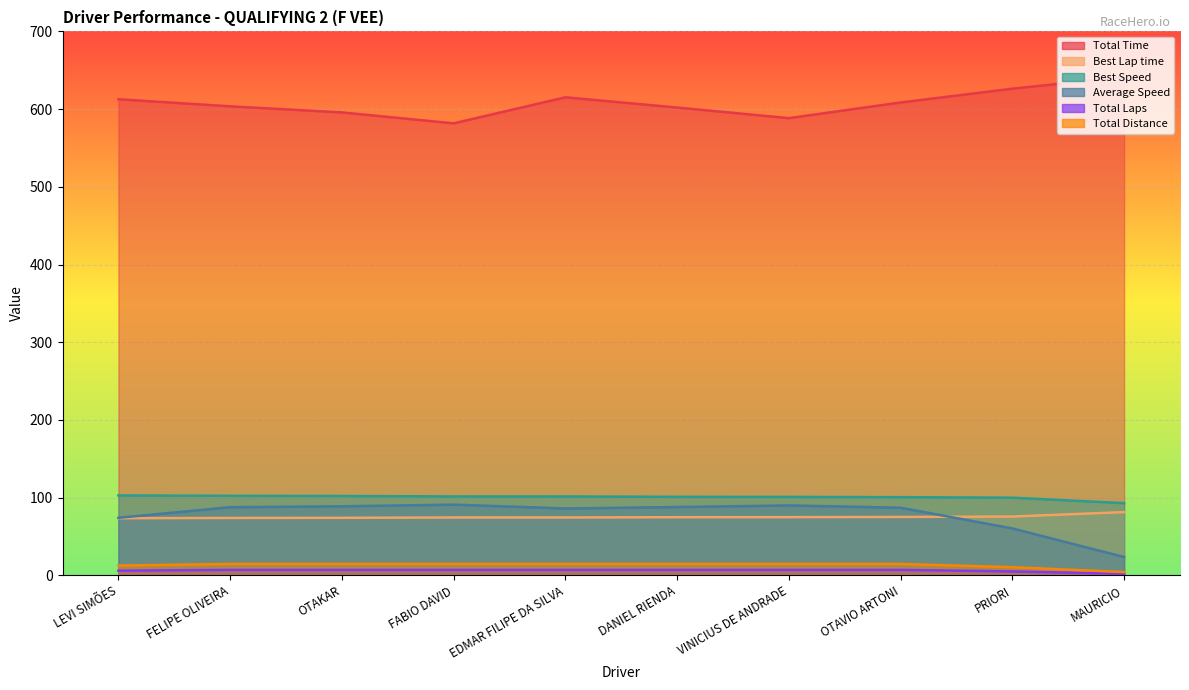

Rank the categories by Best Speed value from highest to lowest.

LEVI SIMÕES, FELIPE OLIVEIRA, OTAKAR, FABIO DAVID, EDMAR FILIPE DA SILVA, DANIEL RIENDA, VINICIUS DE ANDRADE, OTAVIO ARTONI, PRIORI, MAURICIO